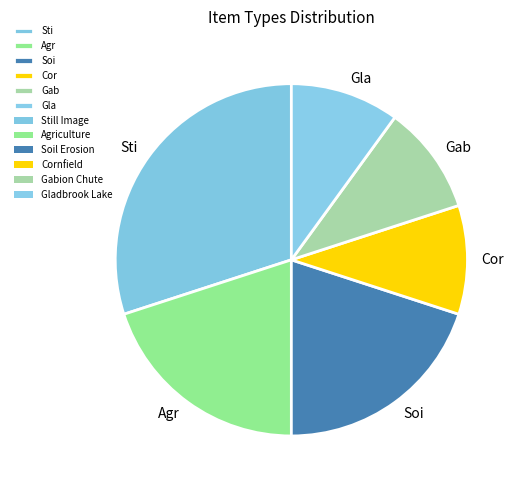

Does any single category account for the majority?

No